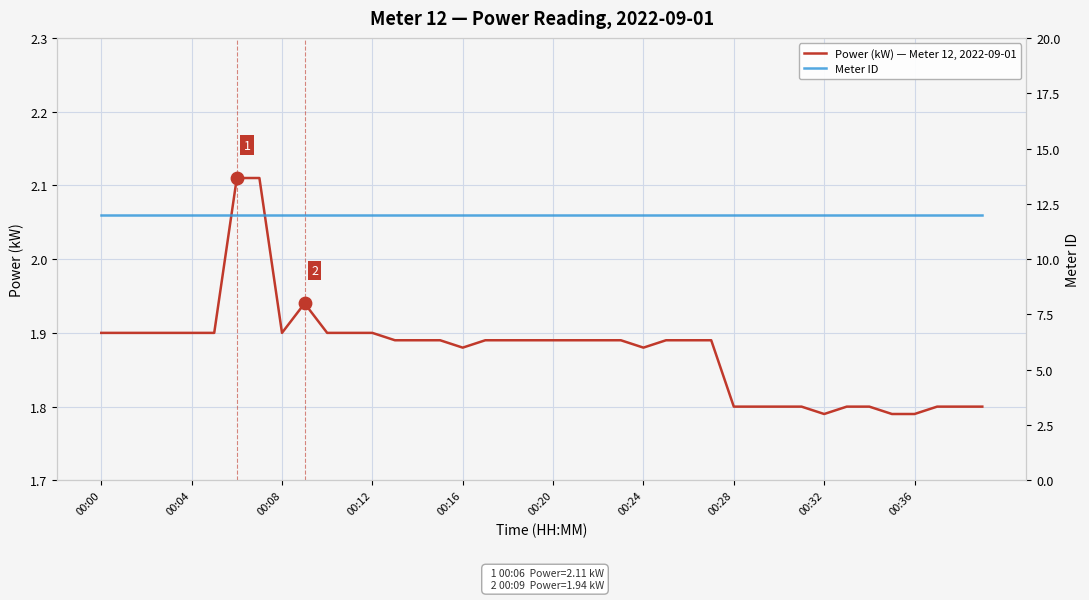

Which series has the largest total across all categories?

Meter ID